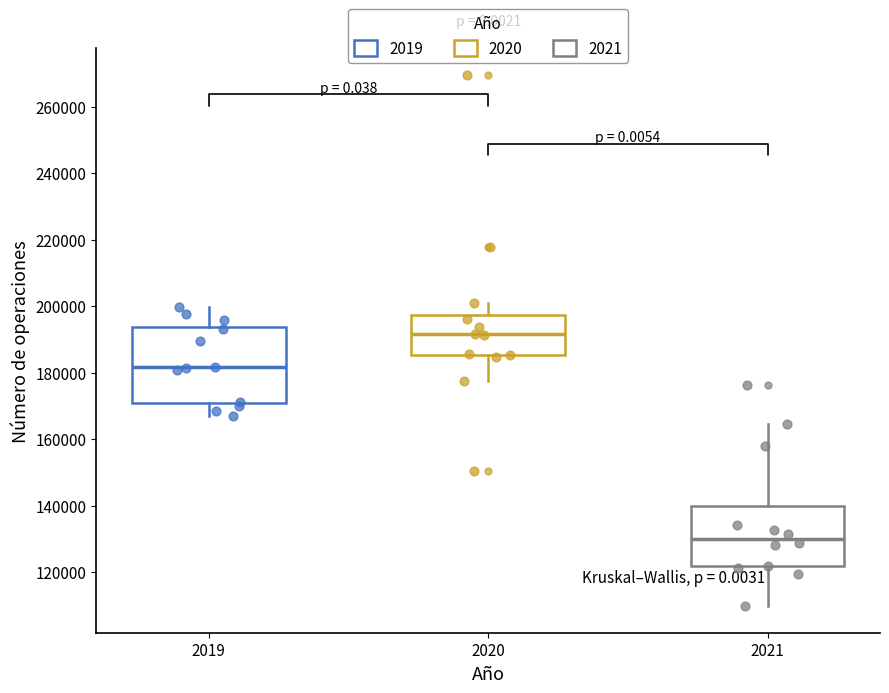

Where is the upper edge of the box at x = 2019 on the y-axis? The values are not printed on the chart, so give them approximately, as read against the axis.

194000